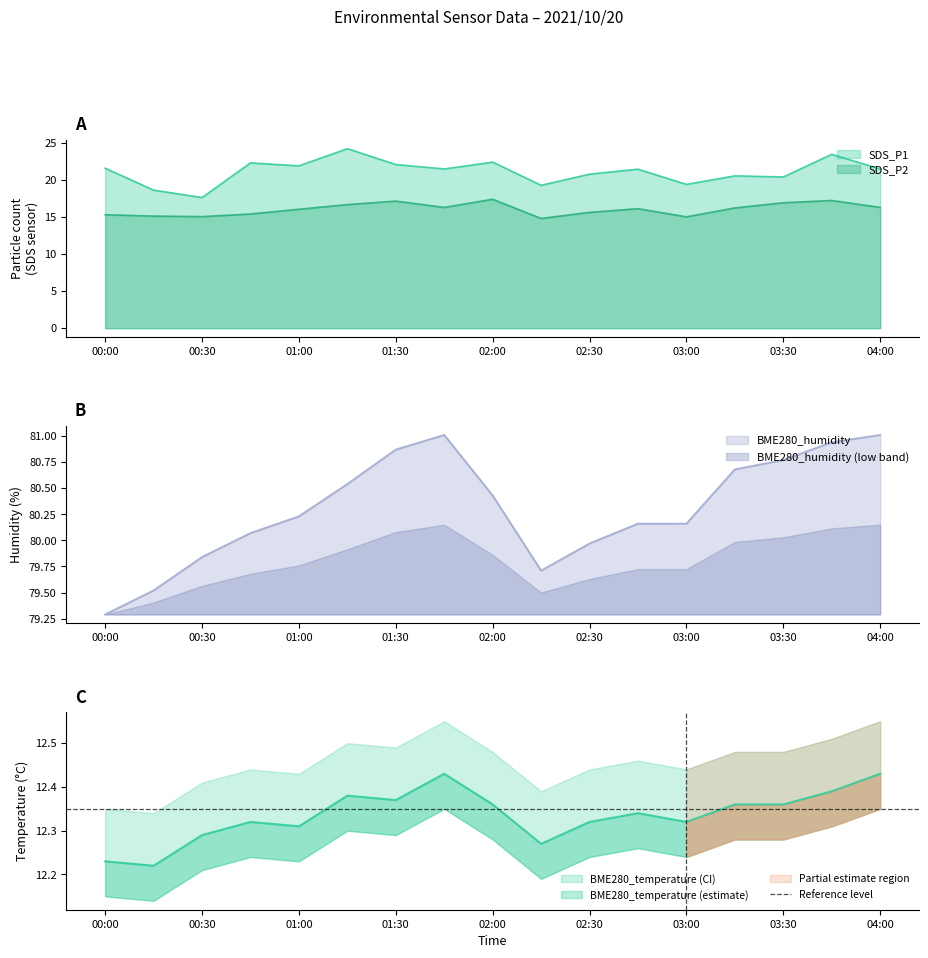

Reading right to left, list all the values displayed in this chart.

SDS_P1: 21.4	23.4	20.4	20.5	19.4	21.4	20.8	19.2	22.4	21.4	22.1	24.2	21.9	22.3	17.6	18.6	21.6
SDS_P2: 16.3	17.2	16.9	16.2	15.0	16.1	15.6	14.8	17.4	16.3	17.1	16.6	16.0	15.4	15.0	15.1	15.3
BME280_temperature: 12.4	12.4	12.4	12.4	12.3	12.3	12.3	12.3	12.4	12.4	12.4	12.4	12.3	12.3	12.3	12.2	12.2
BME280_humidity: 81.0	80.9	80.8	80.7	80.2	80.2	80.0	79.7	80.4	81.0	80.9	80.5	80.2	80.1	79.8	79.5	79.3